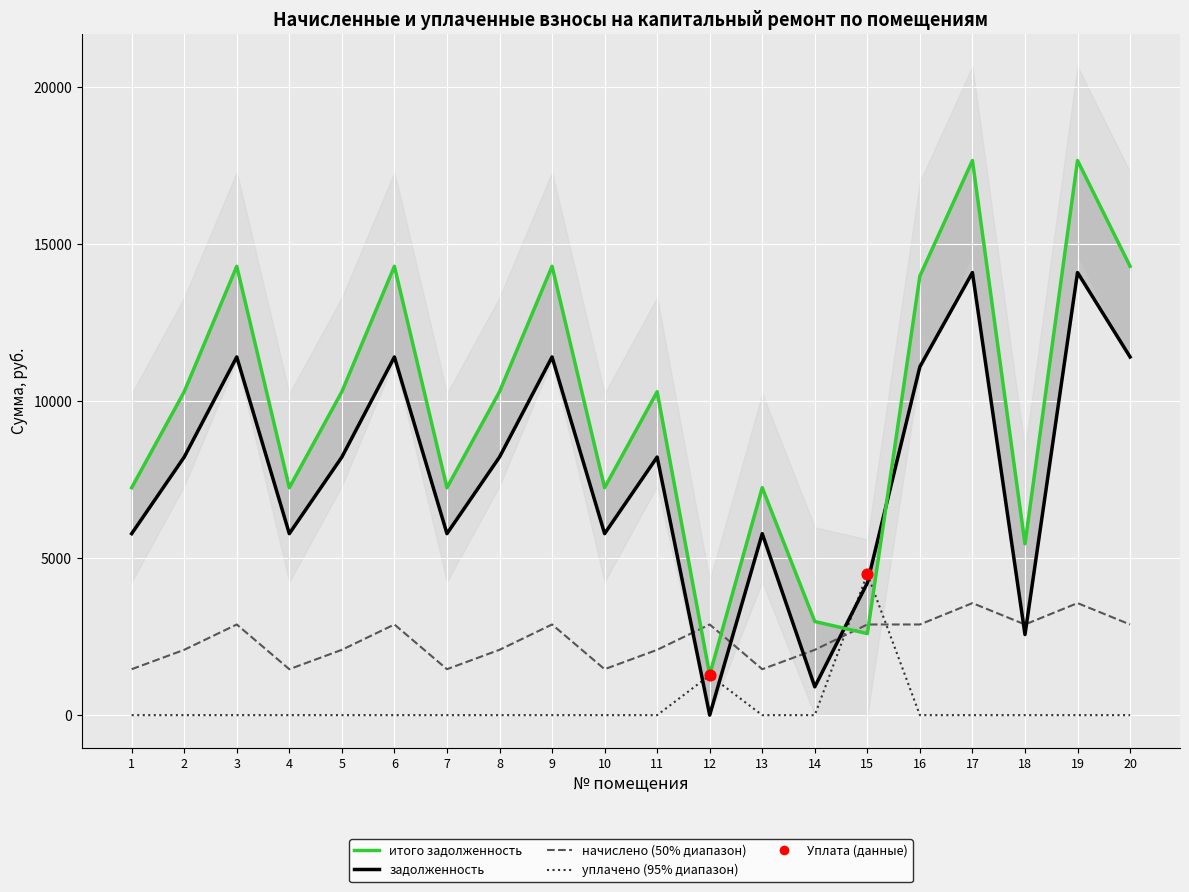

At which category is the sum across all series the highest?

17